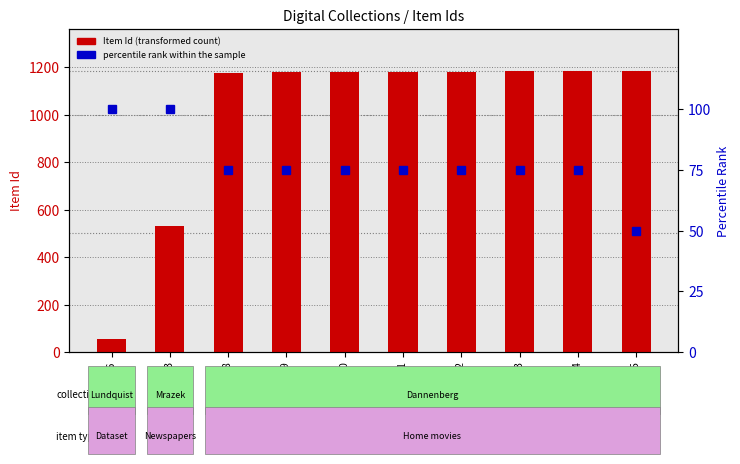

What is the value of the Item Id (transformed count) bar at the 8th from the left?

1183